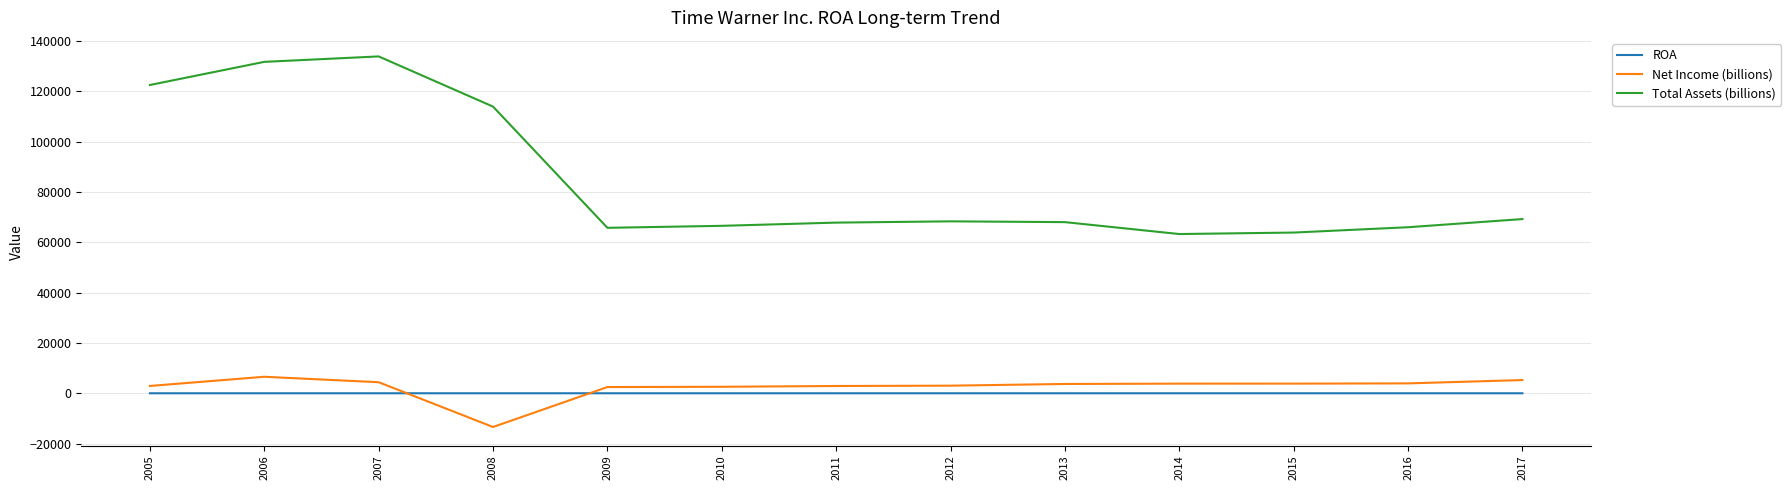

Is the value of ROA at 2016 greater than the value of Total Assets (billions) at 2007?

No